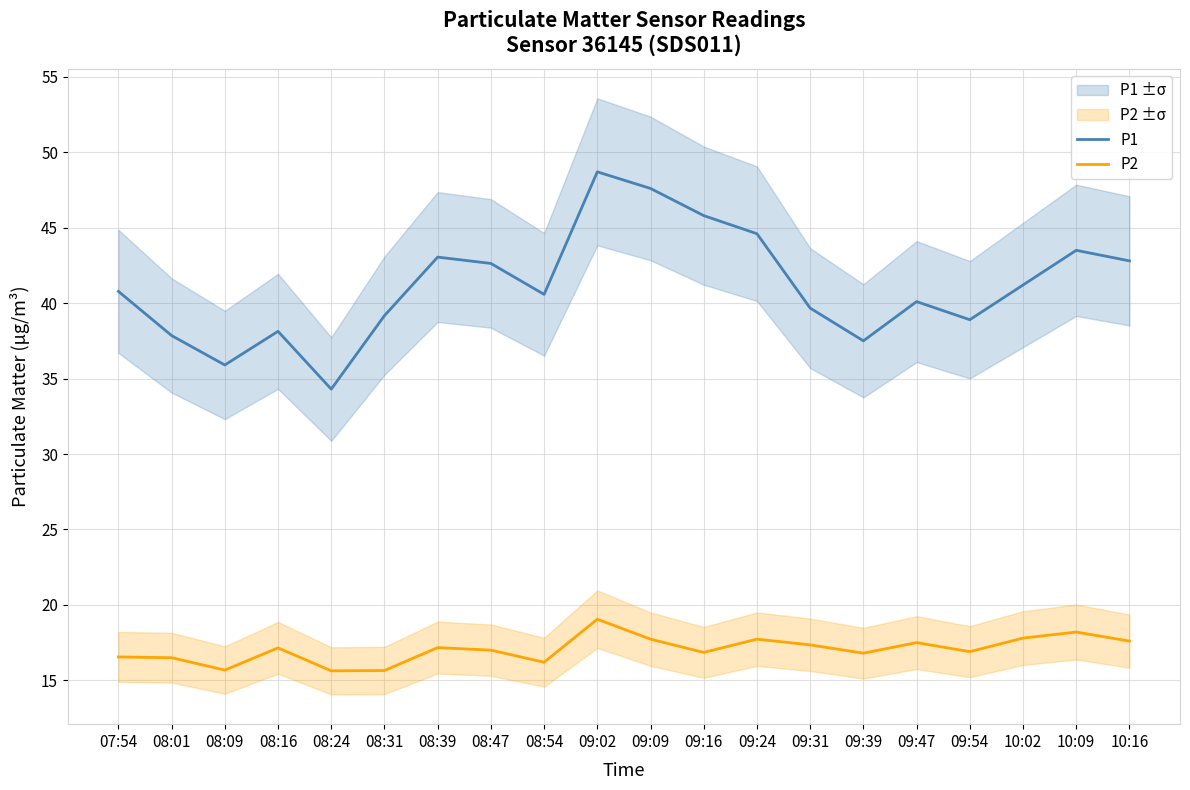

What is the lowest value of the P2 series?

15.6